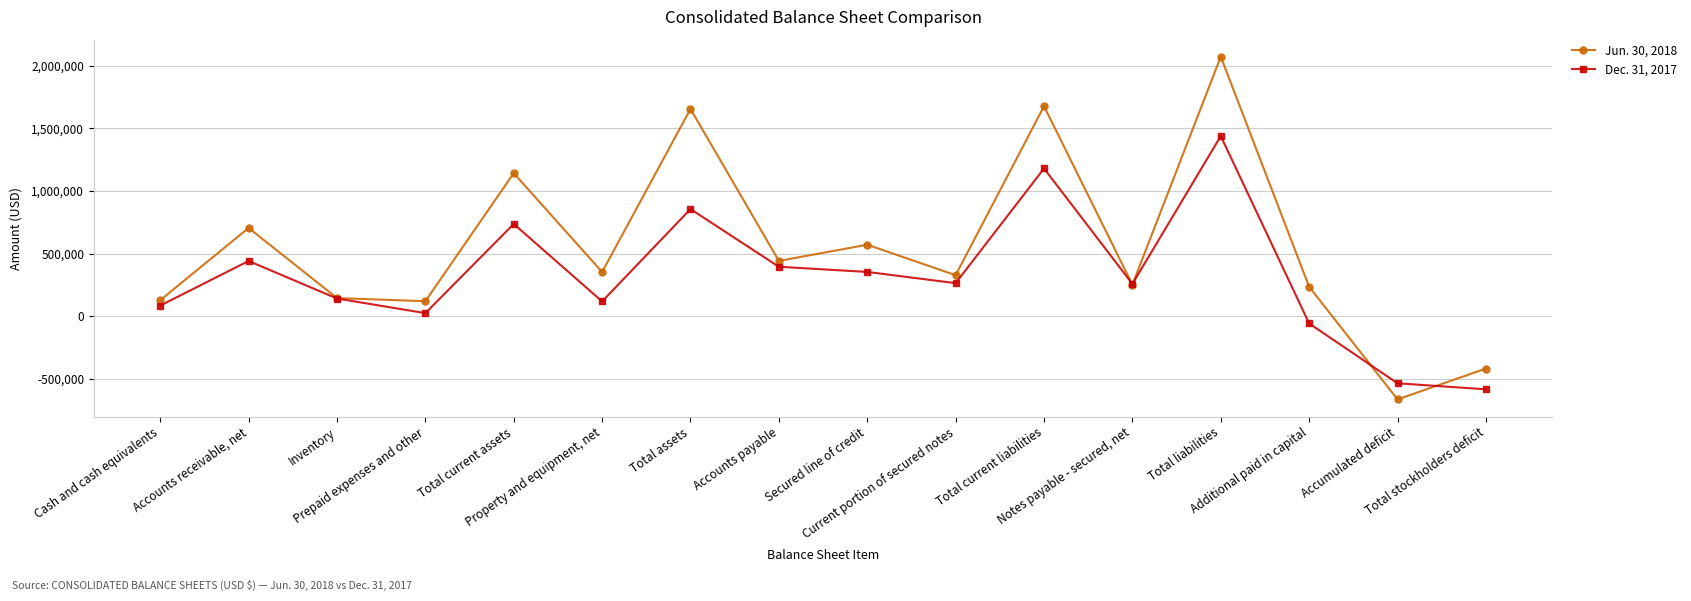

True or false: Jun. 30, 2018 has more than 0 points higher than both neighbors.

True